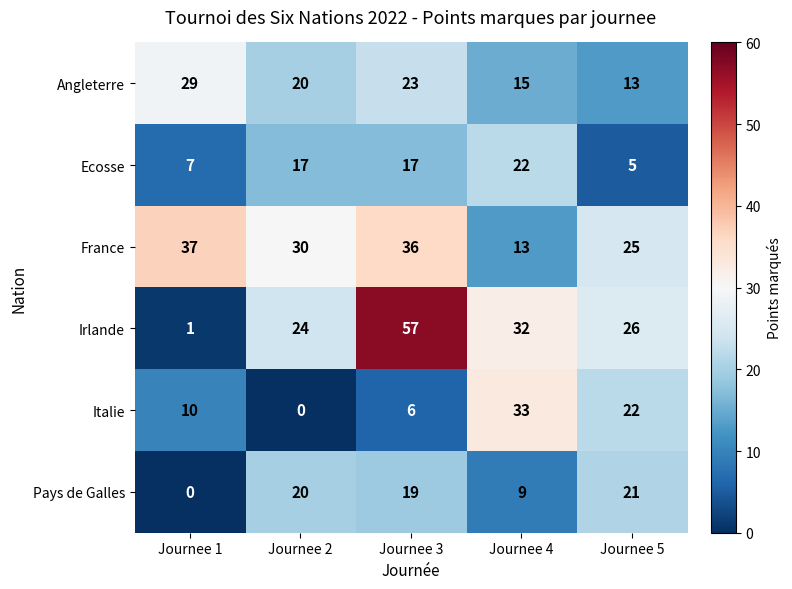

What is the sum of all Ecosse values?

68